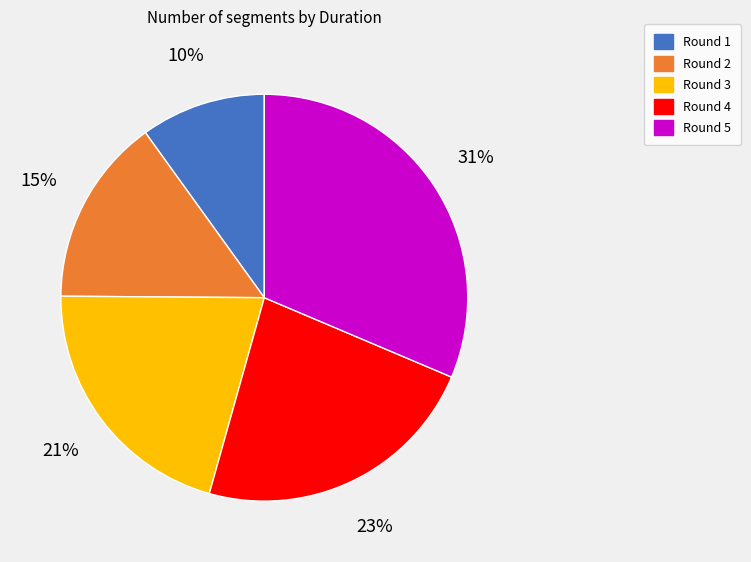

Which has a higher value, Round 4 or Round 1?

Round 4